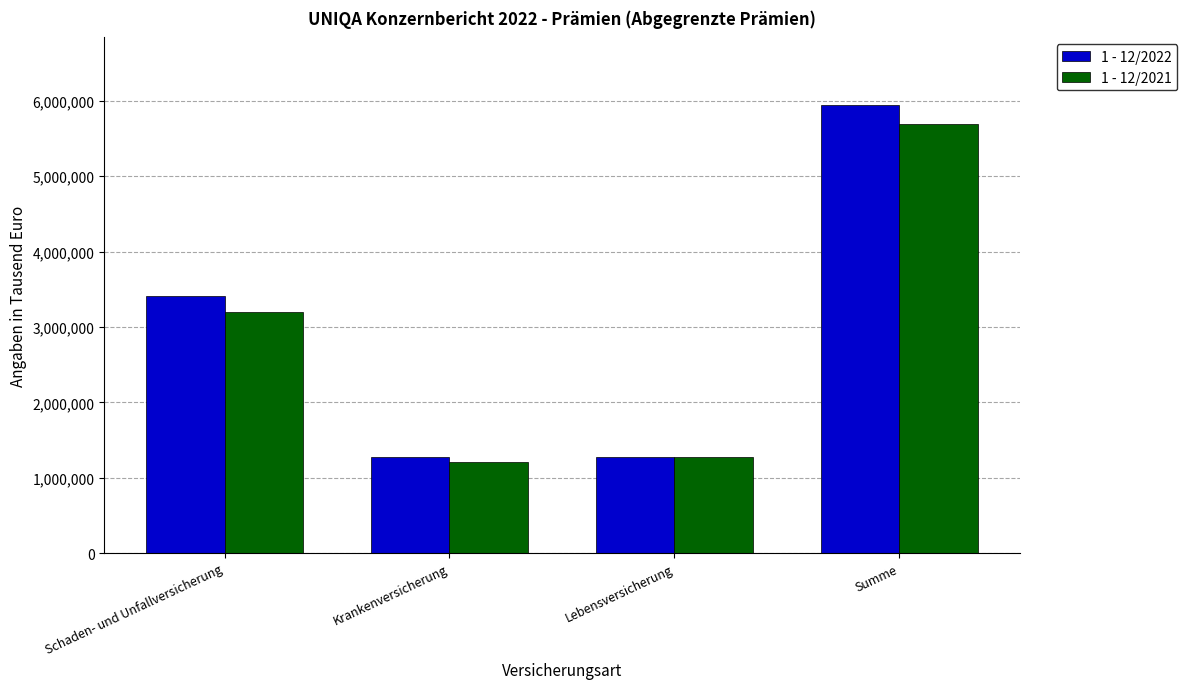

The 1 - 12/2021 series shows 854921 at Lebensversicherung. True or false?

False